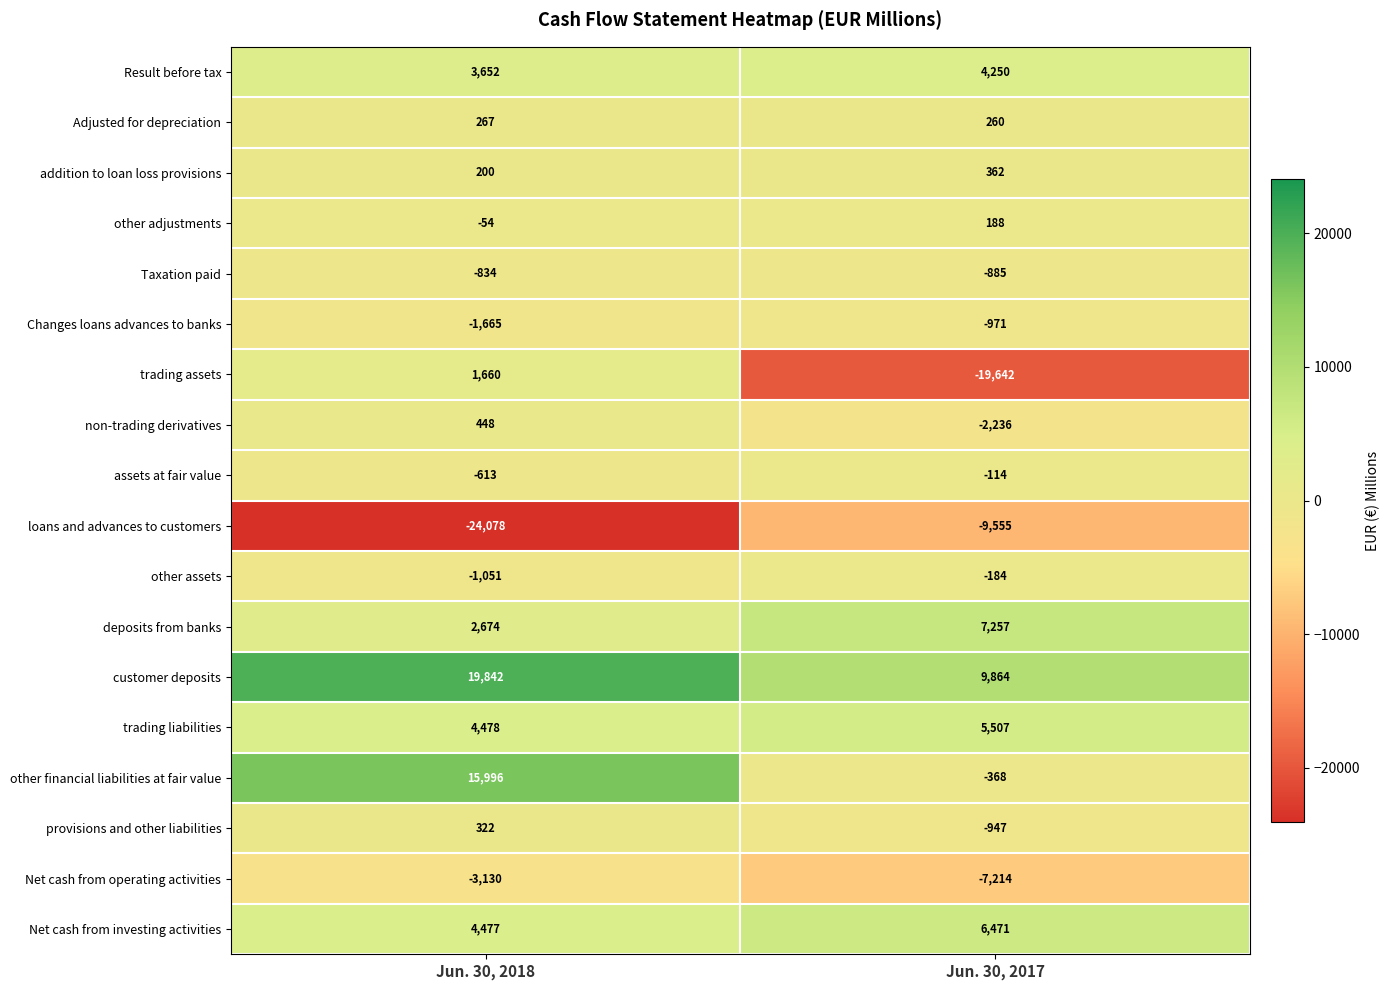

Between Jun. 30, 2018 and Jun. 30, 2017, which series saw the biggest shift?

trading assets